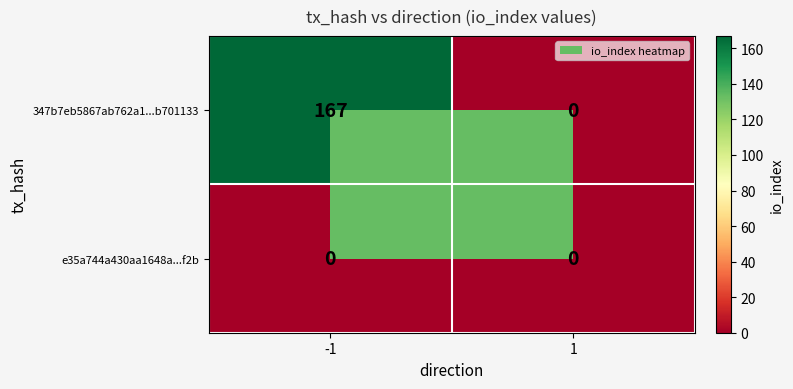

List the series in order of their overall mean, lowest first.

e35a744a430aa1648a...f2b, 347b7eb5867ab762a1...b701133